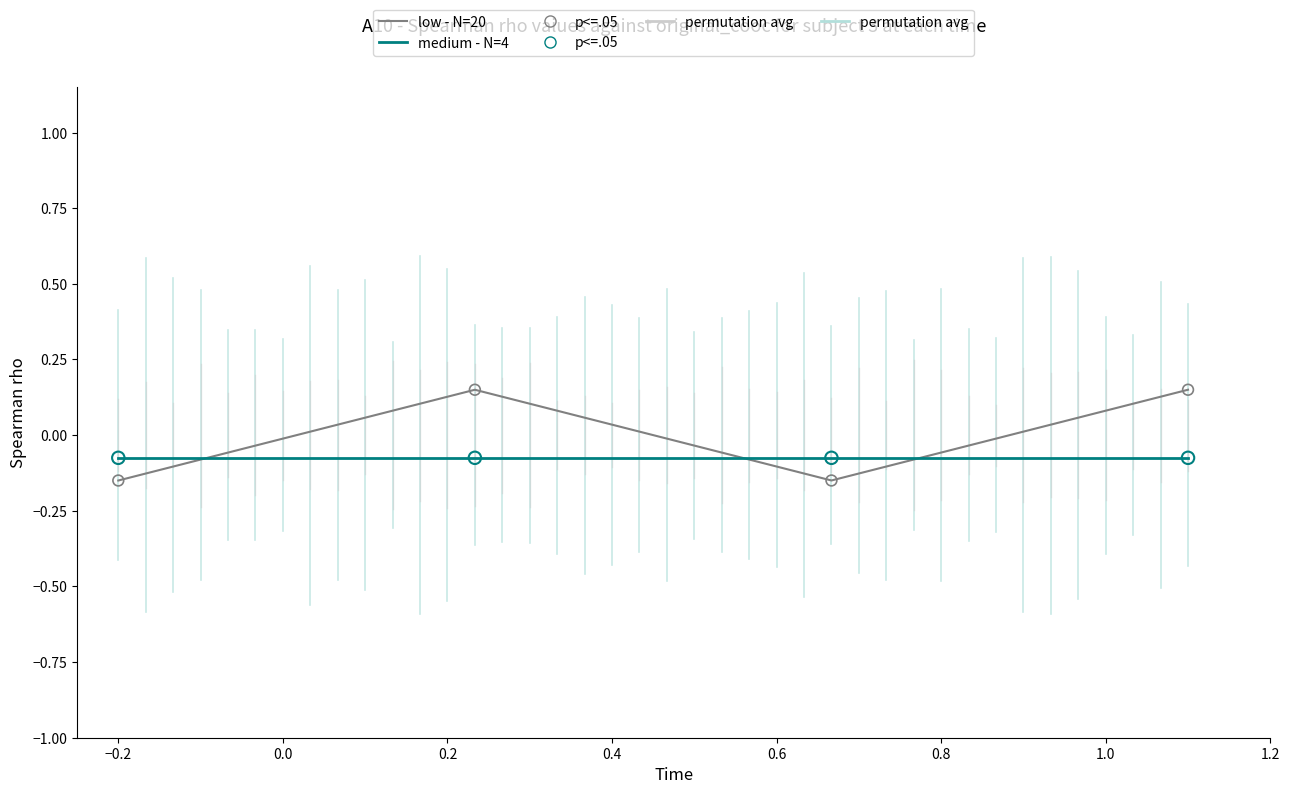

True or false: medium - N=4 and low - N=20 intersect in this chart.

True